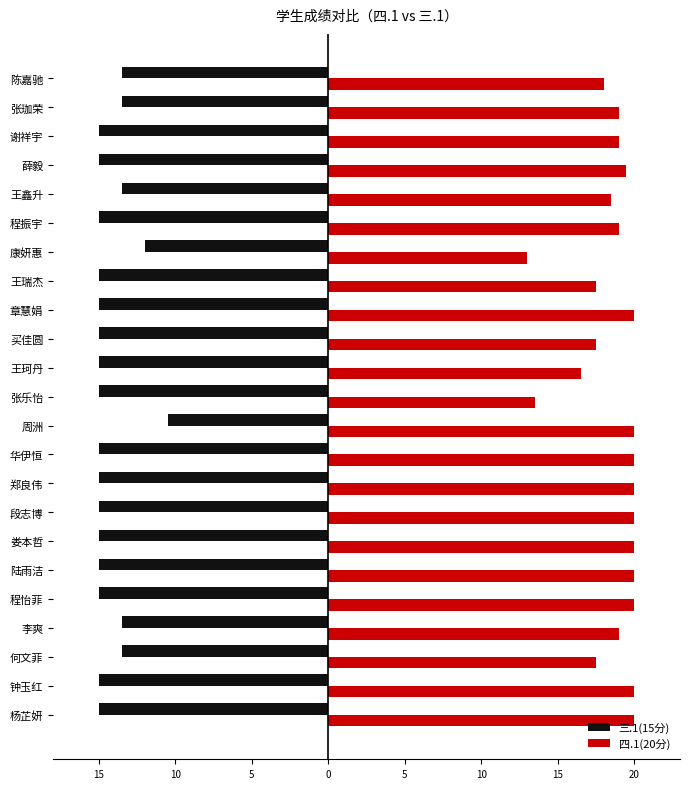

What are all the series names shown in the legend?

三.1(15分), 四.1(20分)